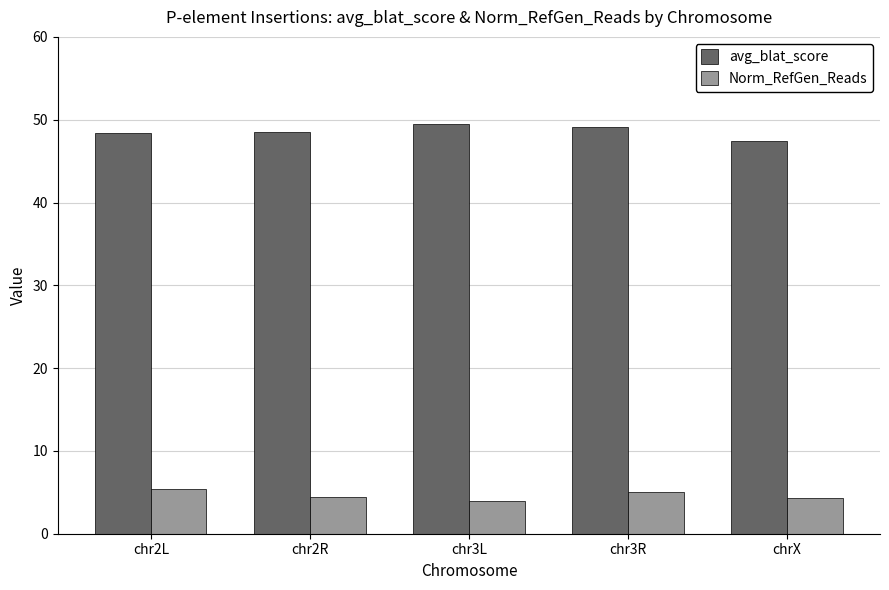

What is the value of the avg_blat_score bar at the 1st from the left?

48.4